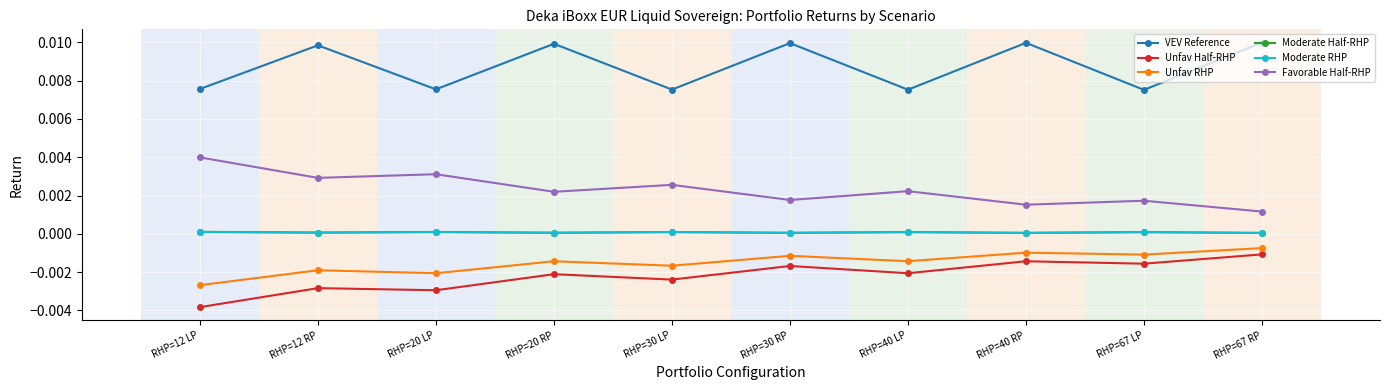

What is the label of the 9th point from the left?

RHP=67 LP